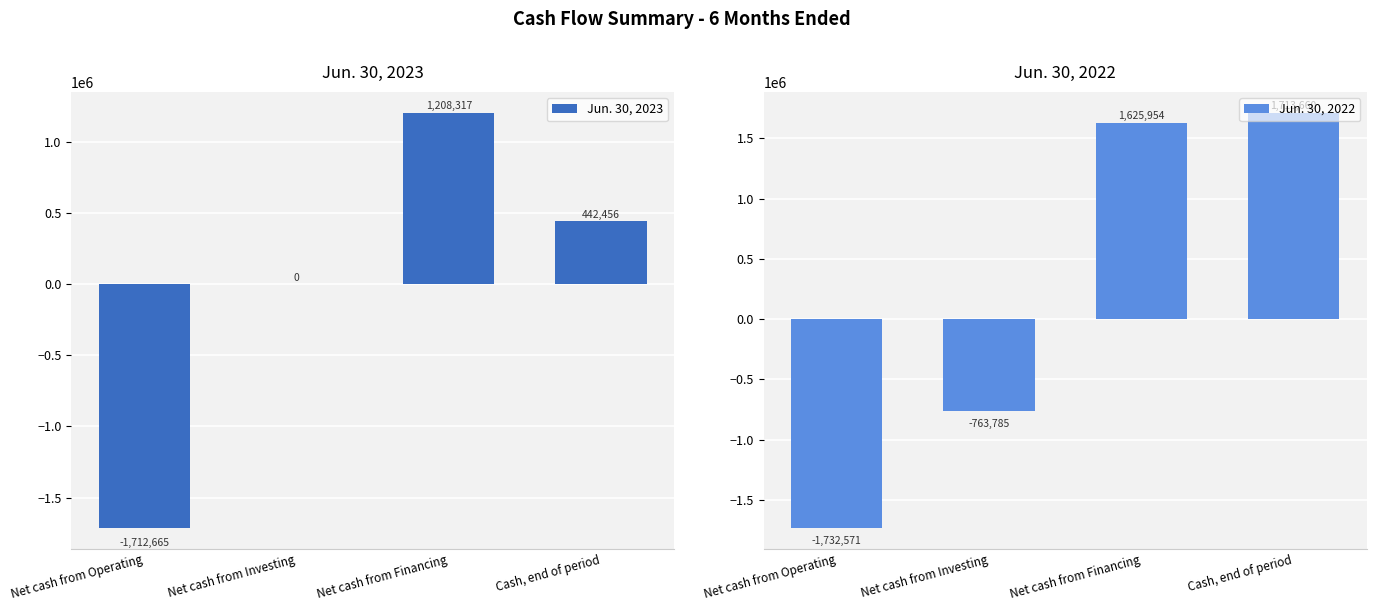

Reading left to right, list all the values displayed in this chart.

Jun. 30, 2023: Net cash from Operating=-1712665	Net cash from Investing=0	Net cash from Financing=1208317	Cash, end of period=442456
Jun. 30, 2022: Net cash from Operating=-1732571	Net cash from Investing=-763785	Net cash from Financing=1625954	Cash, end of period=1713660